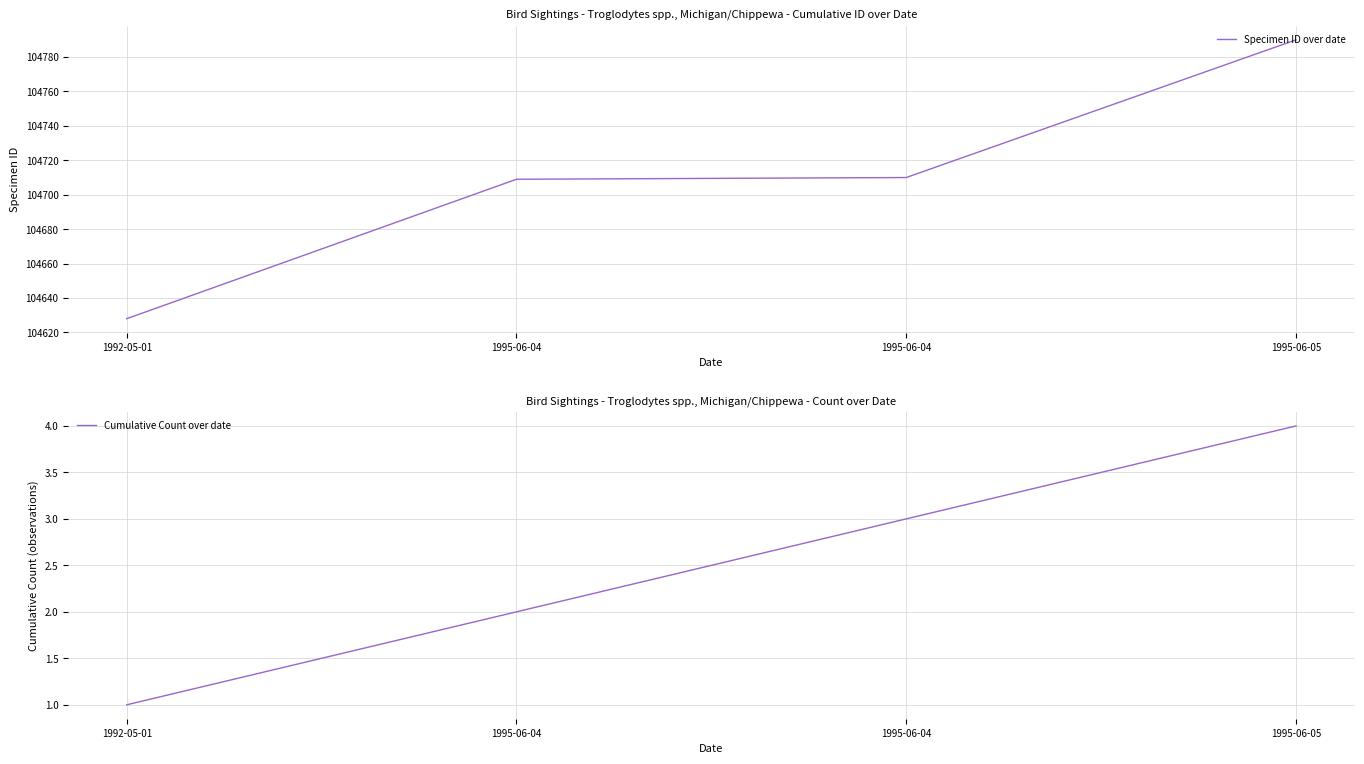

What is the approximate value of Specimen ID over date at 1995-06-04, to the nearest 10?

104710